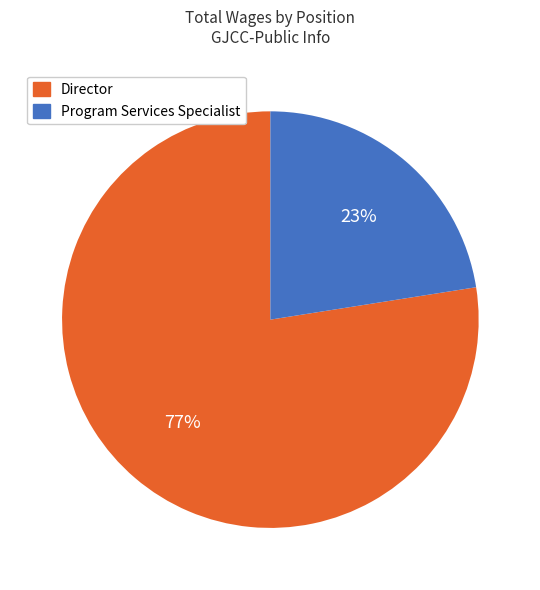

Do Director and Program Services Specialist together represent more than half of the pie?

Yes